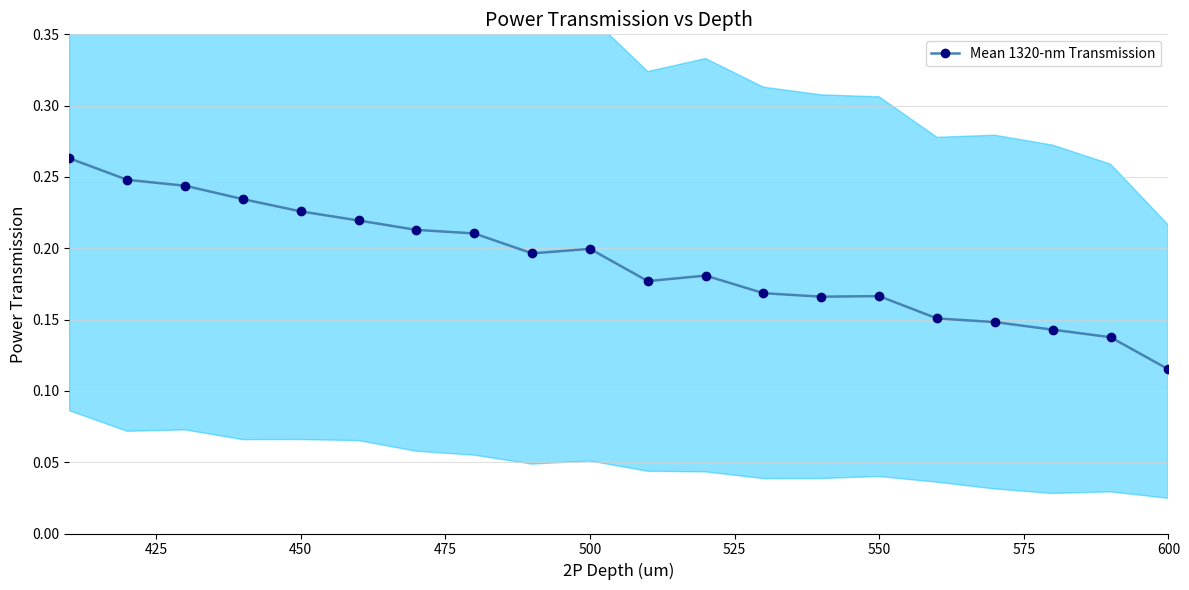

Count the Mean 1320-nm Transmission values in the range 0 to 1.

20